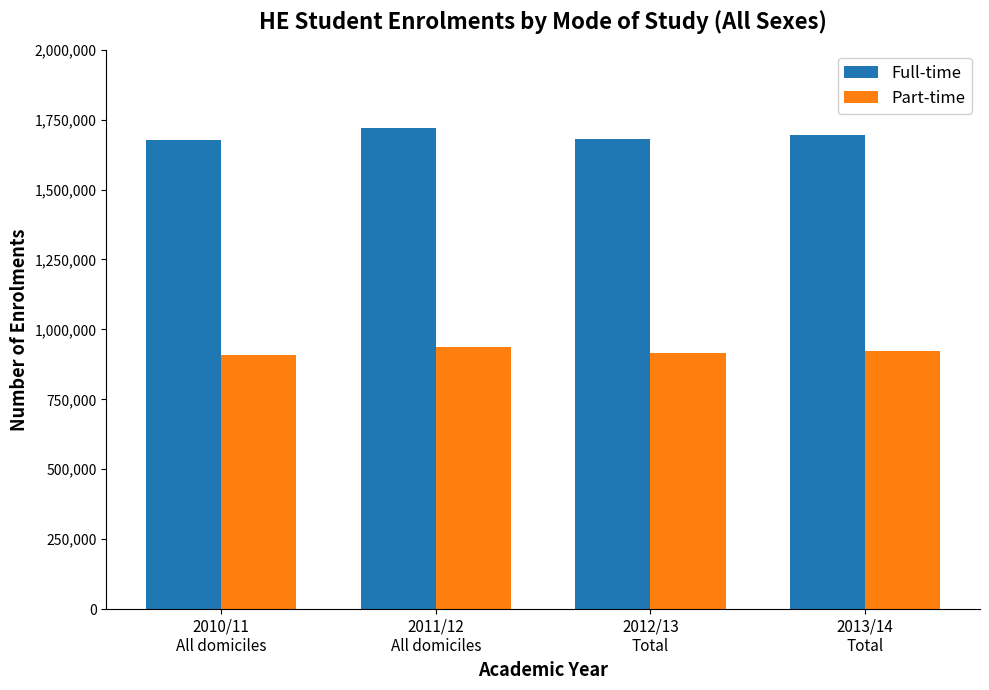

What is the total value across all series at 2013/14
Total?

2620560